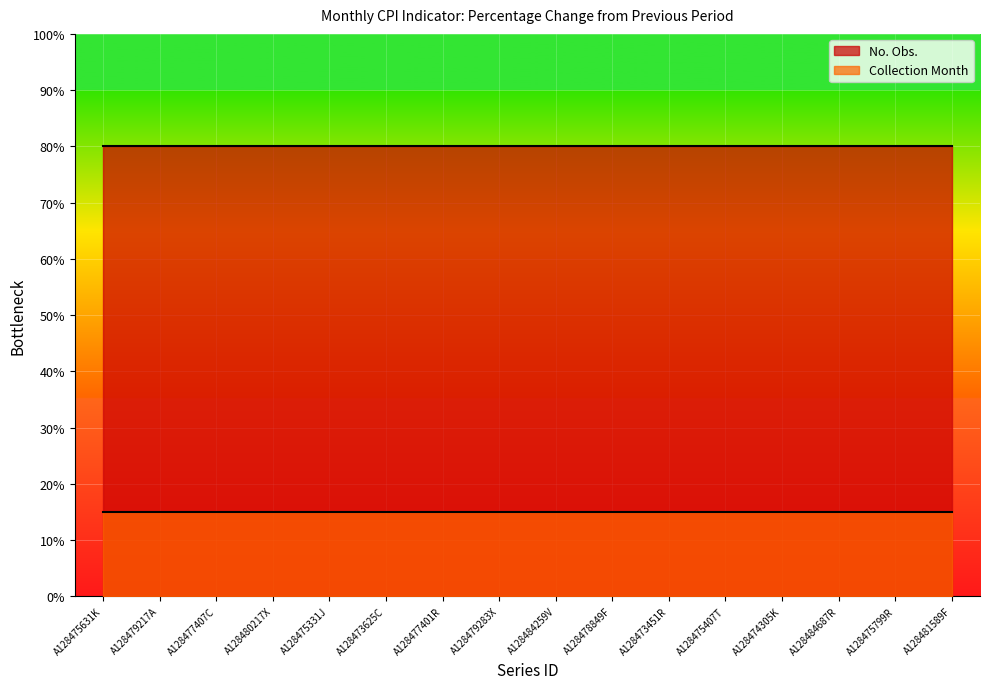

Reading left to right, extract all data points from this chart.

No. Obs.: A128475631K=80	A128479217A=80	A128477407C=80	A128480217X=80	A128475331J=80	A128473625C=80	A128477401R=80	A128479283X=80	A128484259V=80	A128478849F=80	A128473451R=80	A128475407T=80	A128474305K=80	A128484687R=80	A128475799R=80	A128481589F=80
Collection Month: A128475631K=15	A128479217A=15	A128477407C=15	A128480217X=15	A128475331J=15	A128473625C=15	A128477401R=15	A128479283X=15	A128484259V=15	A128478849F=15	A128473451R=15	A128475407T=15	A128474305K=15	A128484687R=15	A128475799R=15	A128481589F=15